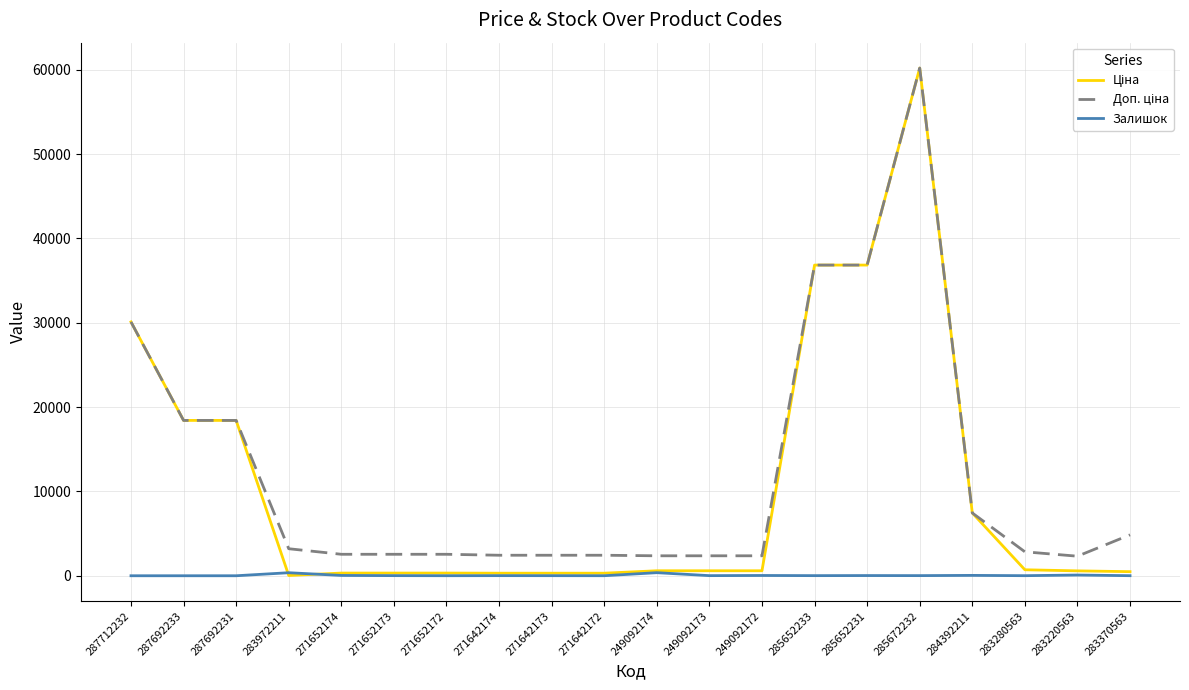

Which category has the highest value across all series?

285672232